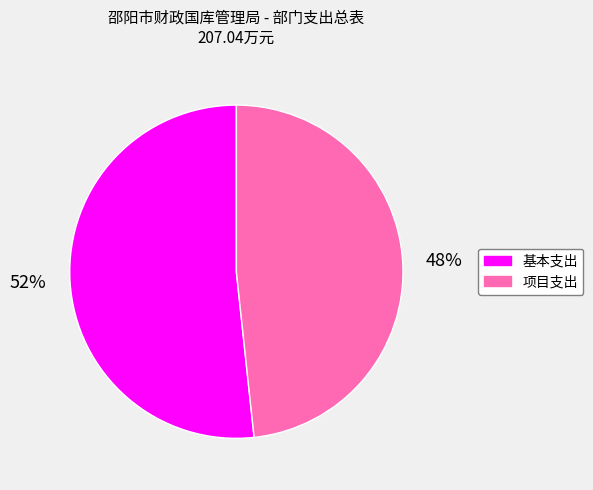

What is the ratio of the value at 基本支出 to the value at 项目支出?

1.1